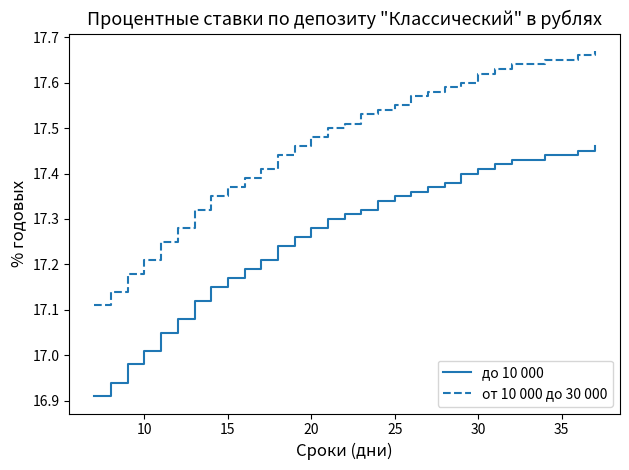

True or false: от 10 000 до 30 000 and до 10 000 intersect in this chart.

False